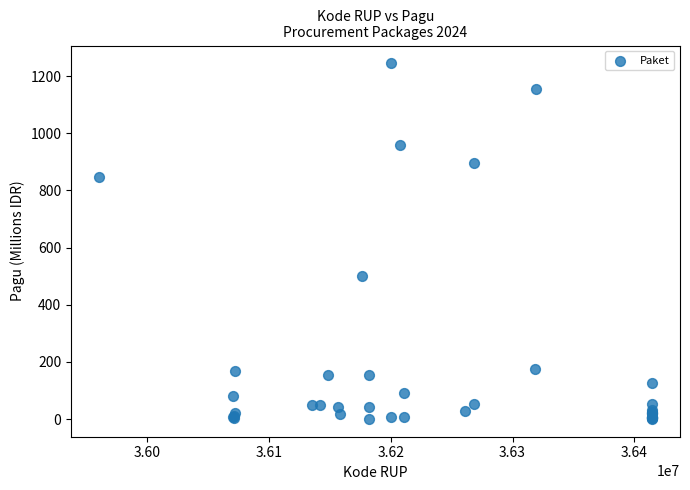

What Y value in the scatter plot is closest to 622?

499.9